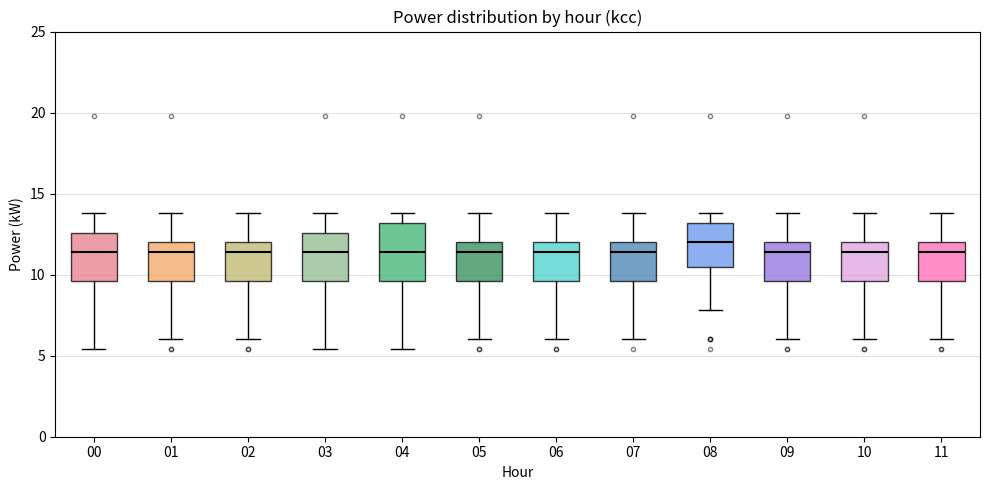

Where does the upper whisker of the box at x = 10 end on the y-axis? The values are not printed on the chart, so give them approximately, as read against the axis.

14.0